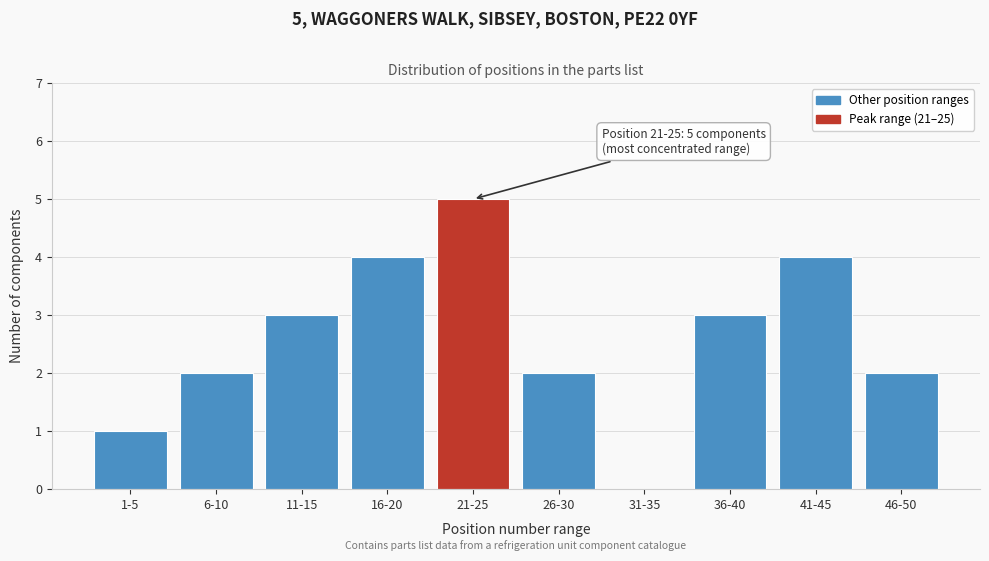

Reading left to right, transcribe all the data shown in this chart.

1-5=1	6-10=2	11-15=3	16-20=4	21-25=5	26-30=2	31-35=0	36-40=3	41-45=4	46-50=2